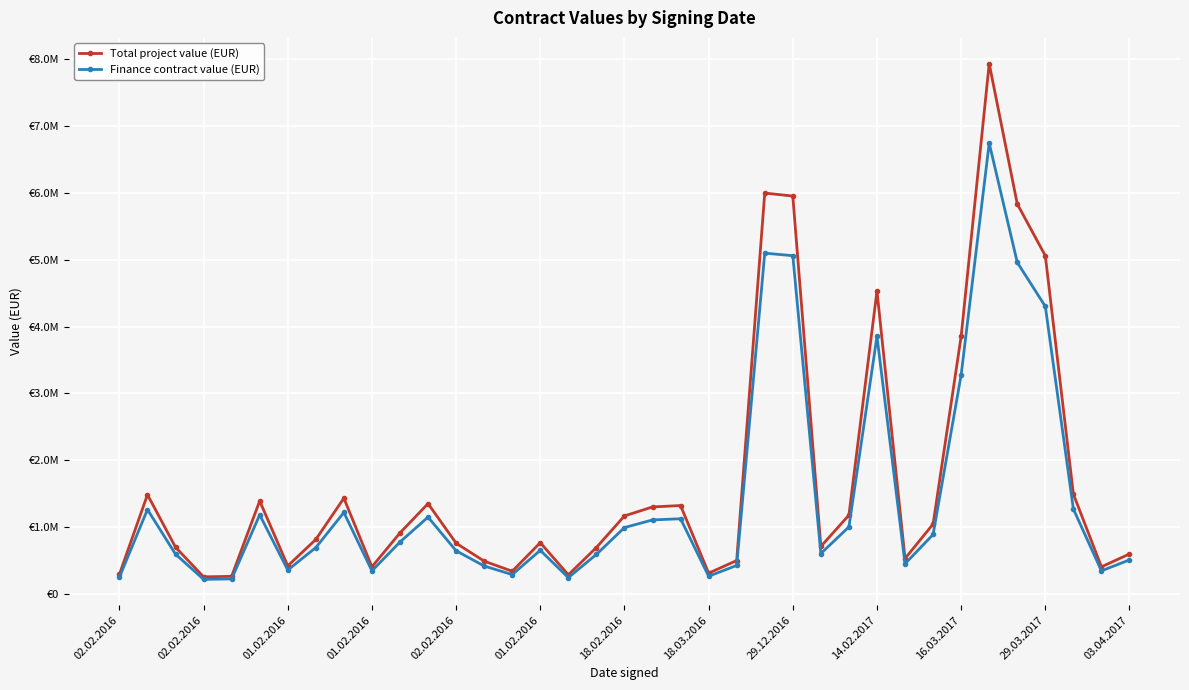

Is this an area chart (filled region under the line)?

No